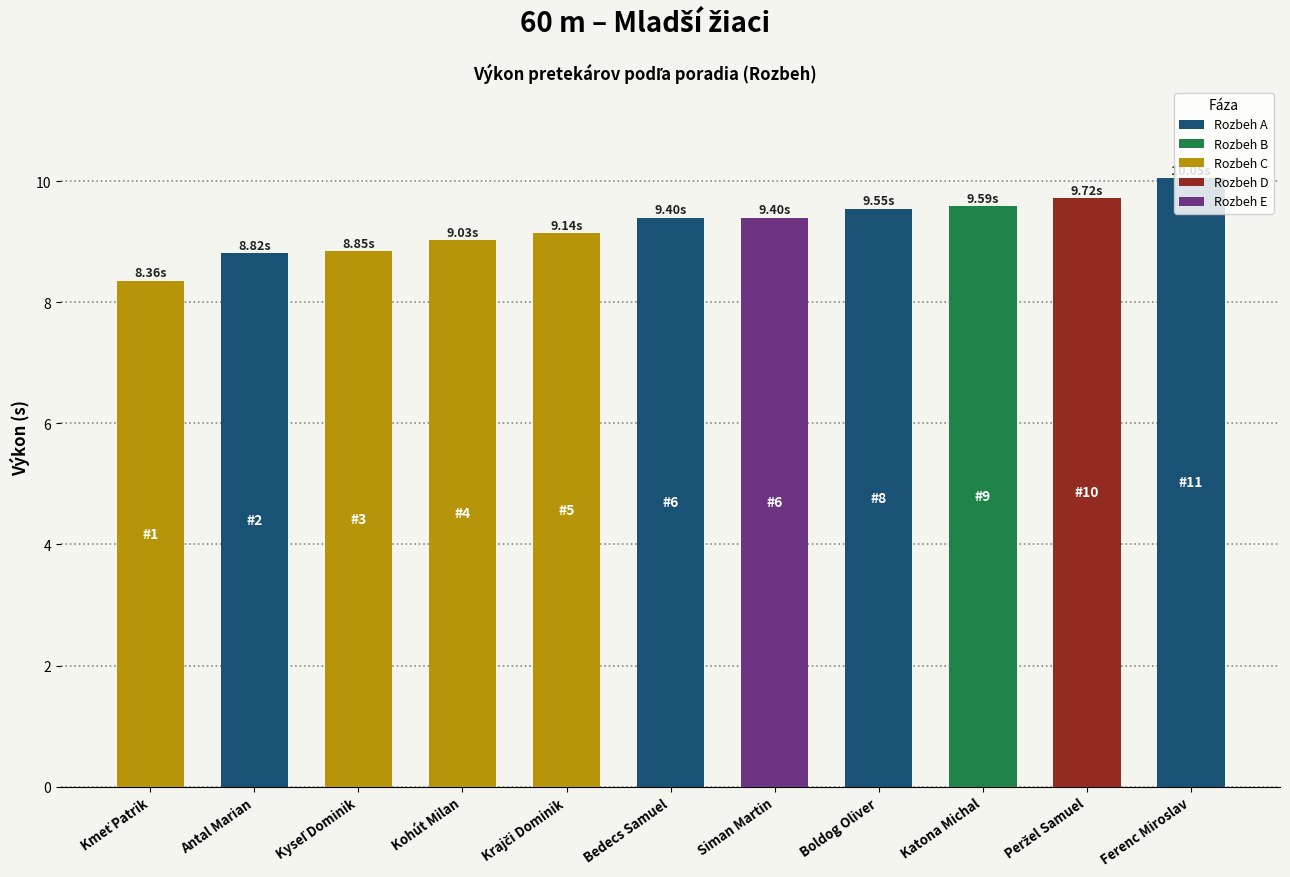

What is the label of the 9th bar from the left?

Katona Michal